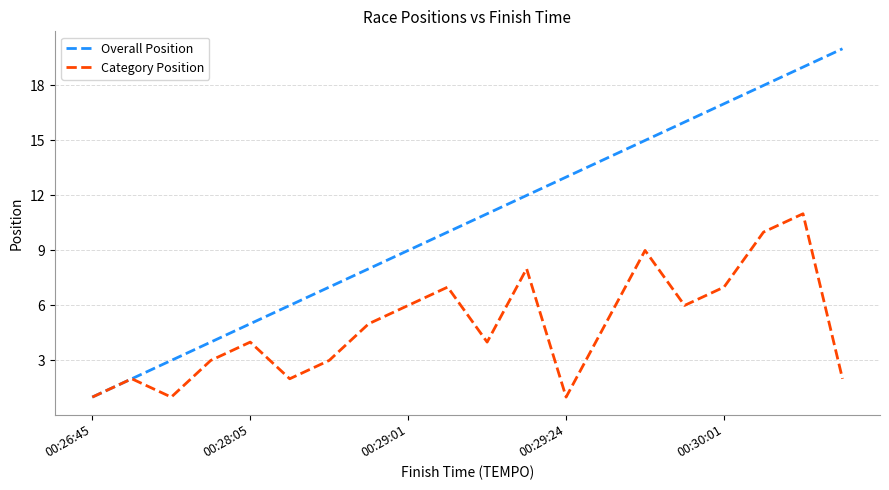

Which series has the largest total across all categories?

Overall Position